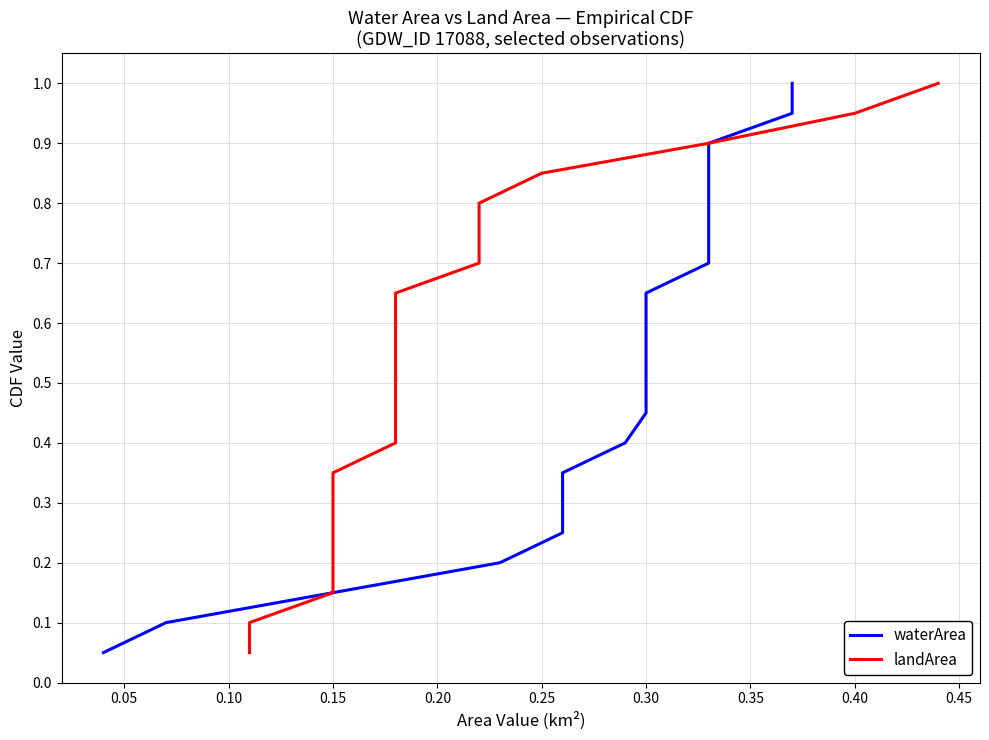

Count the number of data series in this chart.

2